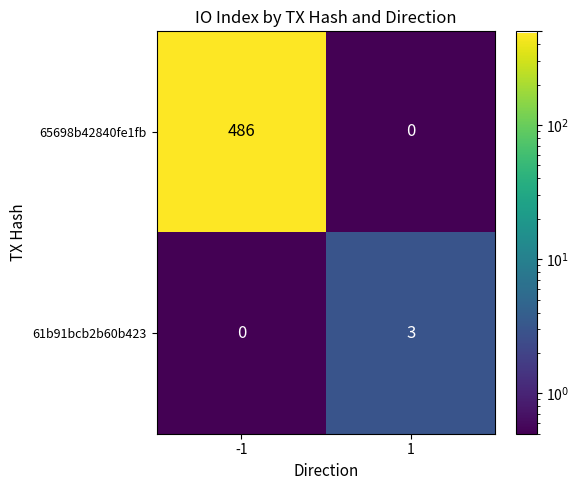

Rank the series by their average value, from highest to lowest.

65698b42840fe1fb, 61b91bcb2b60b423